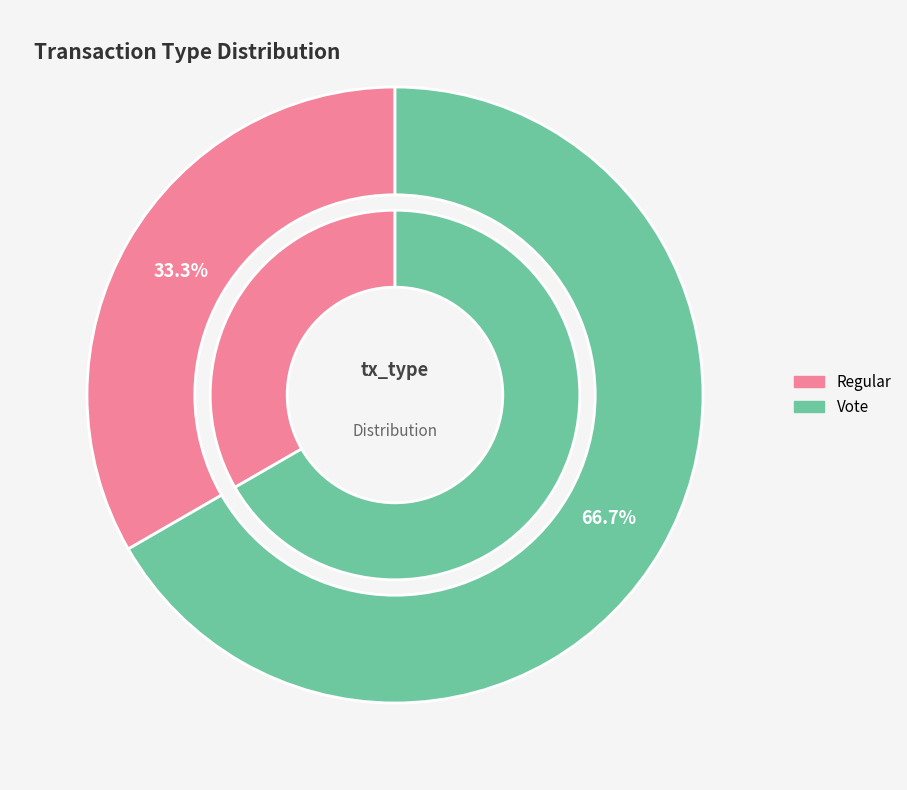

Rank the categories by value from highest to lowest.

Vote, Regular